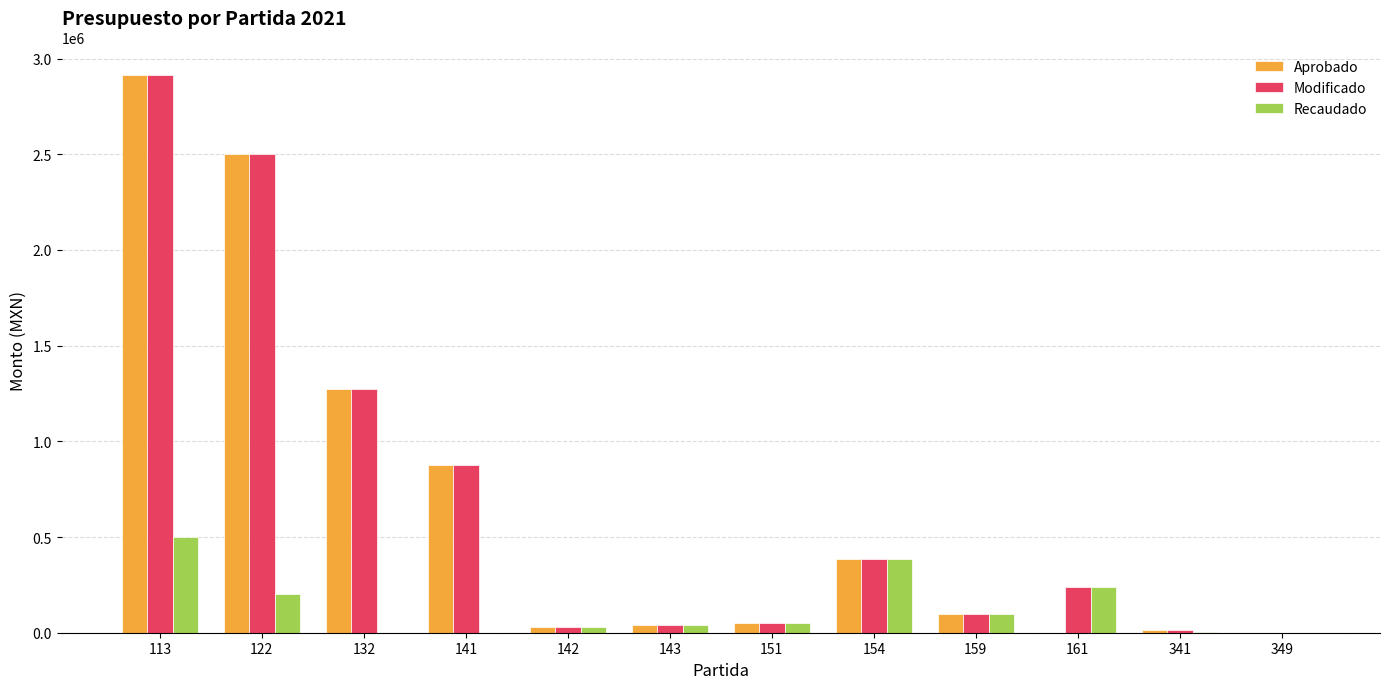

What are all the series names shown in the legend?

Aprobado, Modificado, Recaudado